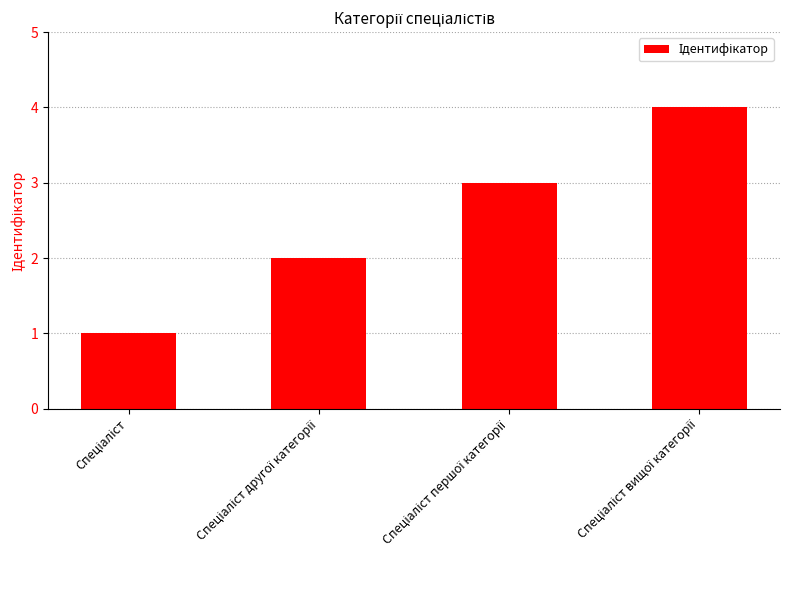

What is the sum of all values?

10